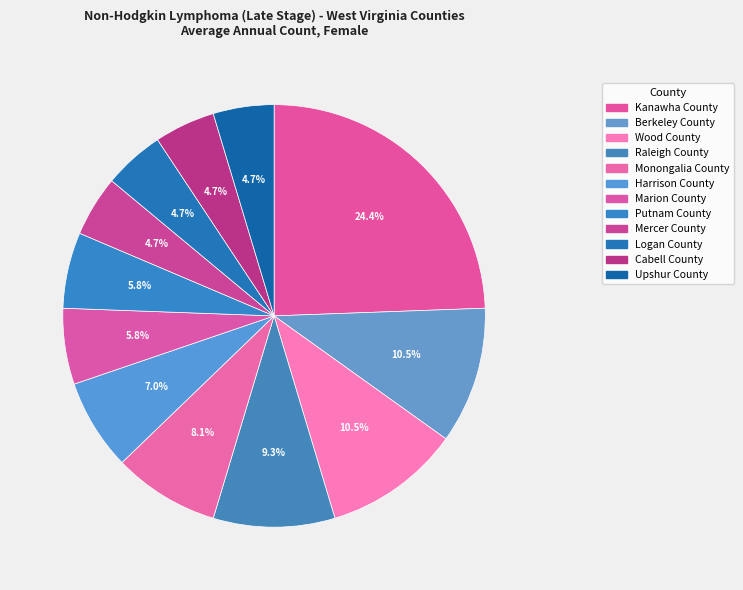

Count the number of slices in the pie.

12